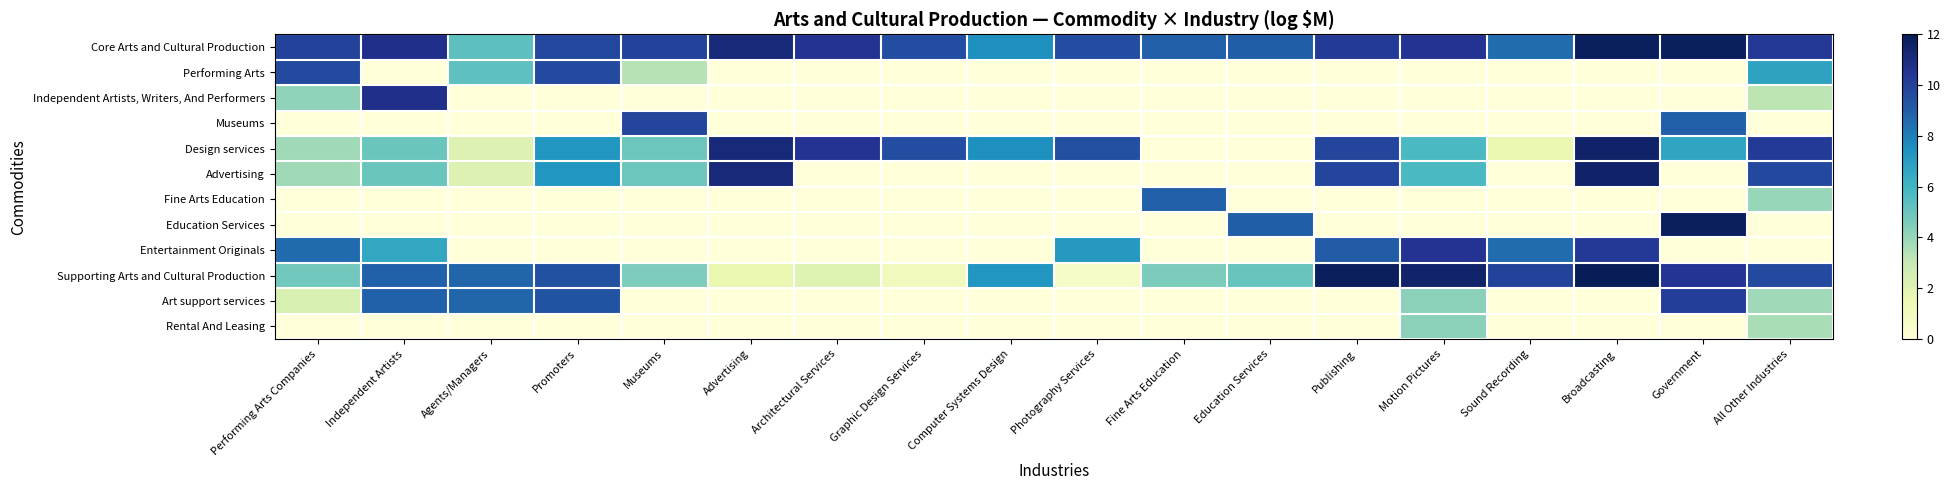

Reading left to right, list all the values displayed in this chart.

Core Arts and Cultural Production: Performing Arts Companies=10.0	Independent Artists=10.7	Agents/Managers=5.3	Promoters=9.8	Museums=9.9	Advertising=11.1	Architectural Services=10.5	Graphic Design Services=9.6	Computer Systems Design=7.5	Photography Services=9.6	Fine Arts Education=8.9	Education Services=9.0	Publishing=10.3	Motion Pictures=10.5	Sound Recording=8.5	Broadcasting=11.8	Government=11.8	All Other Industries=10.3
Performing Arts: Performing Arts Companies=9.7	Independent Artists=0.0	Agents/Managers=5.3	Promoters=9.7	Museums=3.3	Advertising=0.0	Architectural Services=0.0	Graphic Design Services=0.0	Computer Systems Design=0.0	Photography Services=0.0	Fine Arts Education=0.0	Education Services=0.0	Publishing=0.0	Motion Pictures=0.0	Sound Recording=0.0	Broadcasting=0.0	Government=0.0	All Other Industries=6.8
Independent Artists, Writers, And Performers: Performing Arts Companies=4.1	Independent Artists=10.7	Agents/Managers=0.0	Promoters=0.0	Museums=0.0	Advertising=0.0	Architectural Services=0.0	Graphic Design Services=0.0	Computer Systems Design=0.0	Photography Services=0.0	Fine Arts Education=0.0	Education Services=0.0	Publishing=0.0	Motion Pictures=0.0	Sound Recording=0.0	Broadcasting=0.0	Government=0.0	All Other Industries=3.2
Museums: Performing Arts Companies=0.0	Independent Artists=0.0	Agents/Managers=0.0	Promoters=0.0	Museums=9.9	Advertising=0.0	Architectural Services=0.0	Graphic Design Services=0.0	Computer Systems Design=0.0	Photography Services=0.0	Fine Arts Education=0.0	Education Services=0.0	Publishing=0.0	Motion Pictures=0.0	Sound Recording=0.0	Broadcasting=0.0	Government=8.9	All Other Industries=0.0
Design services: Performing Arts Companies=3.8	Independent Artists=5.0	Agents/Managers=2.2	Promoters=7.3	Museums=4.9	Advertising=11.1	Architectural Services=10.5	Graphic Design Services=9.6	Computer Systems Design=7.5	Photography Services=9.5	Fine Arts Education=0.0	Education Services=0.0	Publishing=9.9	Motion Pictures=5.7	Sound Recording=1.6	Broadcasting=11.5	Government=6.7	All Other Industries=10.2
Advertising: Performing Arts Companies=3.8	Independent Artists=5.0	Agents/Managers=2.2	Promoters=7.3	Museums=4.9	Advertising=11.1	Architectural Services=0.0	Graphic Design Services=0.0	Computer Systems Design=0.0	Photography Services=0.0	Fine Arts Education=0.0	Education Services=0.0	Publishing=9.9	Motion Pictures=5.7	Sound Recording=0.0	Broadcasting=11.5	Government=0.0	All Other Industries=9.7
Fine Arts Education: Performing Arts Companies=0.0	Independent Artists=0.0	Agents/Managers=0.0	Promoters=0.0	Museums=0.0	Advertising=0.0	Architectural Services=0.0	Graphic Design Services=0.0	Computer Systems Design=0.0	Photography Services=0.0	Fine Arts Education=8.9	Education Services=0.0	Publishing=0.0	Motion Pictures=0.0	Sound Recording=0.0	Broadcasting=0.0	Government=0.0	All Other Industries=4.0
Education Services: Performing Arts Companies=0.0	Independent Artists=0.0	Agents/Managers=0.0	Promoters=0.0	Museums=0.0	Advertising=0.0	Architectural Services=0.0	Graphic Design Services=0.0	Computer Systems Design=0.0	Photography Services=0.0	Fine Arts Education=0.0	Education Services=9.0	Publishing=0.0	Motion Pictures=0.0	Sound Recording=0.0	Broadcasting=0.0	Government=11.8	All Other Industries=0.0
Entertainment Originals: Performing Arts Companies=8.6	Independent Artists=6.6	Agents/Managers=0.0	Promoters=0.0	Museums=0.0	Advertising=0.0	Architectural Services=0.0	Graphic Design Services=0.0	Computer Systems Design=0.0	Photography Services=7.1	Fine Arts Education=0.0	Education Services=0.0	Publishing=9.1	Motion Pictures=10.5	Sound Recording=8.5	Broadcasting=10.3	Government=0.0	All Other Industries=0.0
Supporting Arts and Cultural Production: Performing Arts Companies=4.8	Independent Artists=8.9	Agents/Managers=8.7	Promoters=9.4	Museums=4.5	Advertising=1.6	Architectural Services=2.1	Graphic Design Services=1.1	Computer Systems Design=7.3	Photography Services=0.7	Fine Arts Education=4.6	Education Services=5.0	Publishing=11.8	Motion Pictures=11.5	Sound Recording=10.0	Broadcasting=12.0	Government=10.5	All Other Industries=9.7
Art support services: Performing Arts Companies=2.3	Independent Artists=8.9	Agents/Managers=8.7	Promoters=9.4	Museums=0.0	Advertising=0.0	Architectural Services=0.0	Graphic Design Services=0.0	Computer Systems Design=0.0	Photography Services=0.0	Fine Arts Education=0.0	Education Services=0.0	Publishing=0.0	Motion Pictures=4.3	Sound Recording=0.0	Broadcasting=0.0	Government=10.1	All Other Industries=3.8
Rental And Leasing: Performing Arts Companies=0.0	Independent Artists=0.0	Agents/Managers=0.0	Promoters=0.0	Museums=0.0	Advertising=0.0	Architectural Services=0.0	Graphic Design Services=0.0	Computer Systems Design=0.0	Photography Services=0.0	Fine Arts Education=0.0	Education Services=0.0	Publishing=0.0	Motion Pictures=4.3	Sound Recording=0.0	Broadcasting=0.0	Government=0.0	All Other Industries=3.6